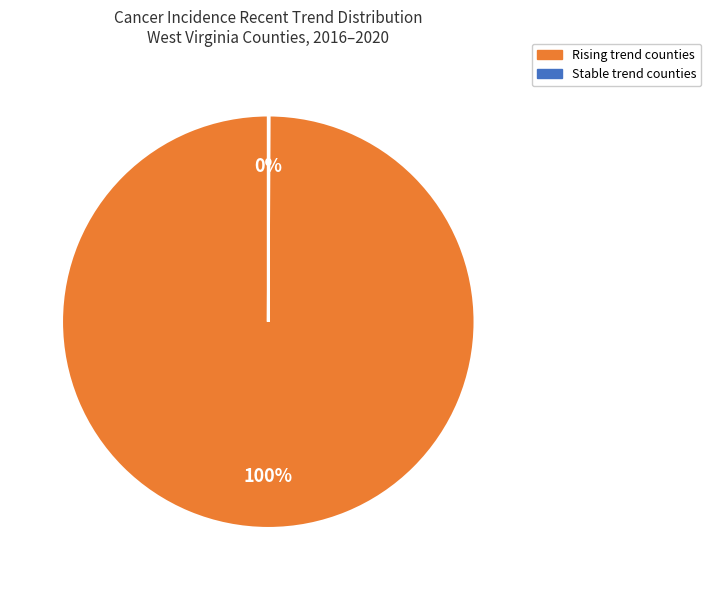

Is there a majority slice in this chart?

Yes